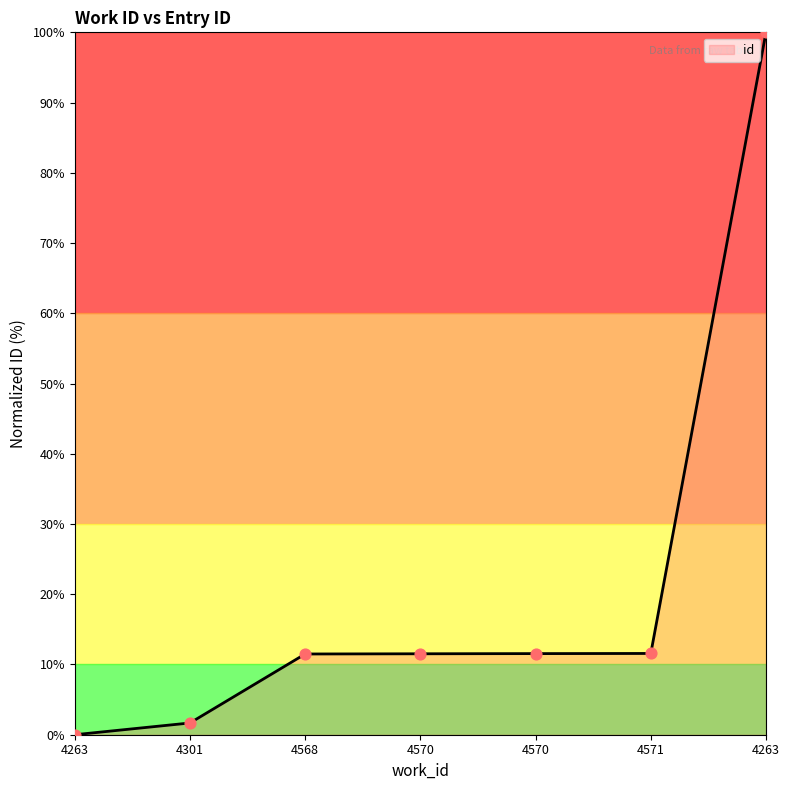

Approximately how many times larger is the value at 4571 compared to 4301?

6.9